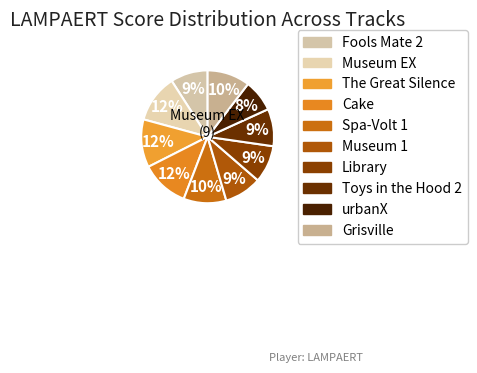

Do urbanX and Museum 1 together represent more than half of the pie?

No